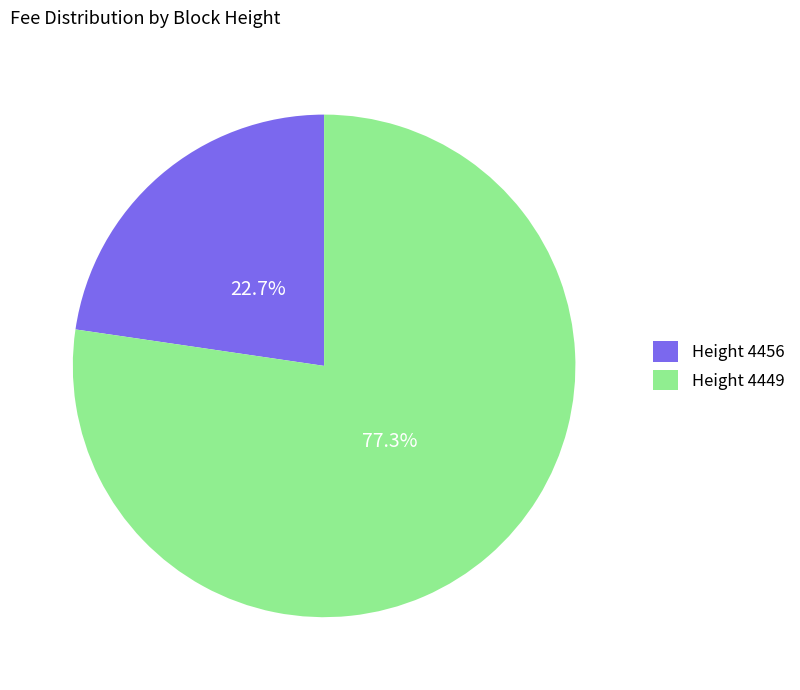

Does Height 4456 represent more than half of the total?

No